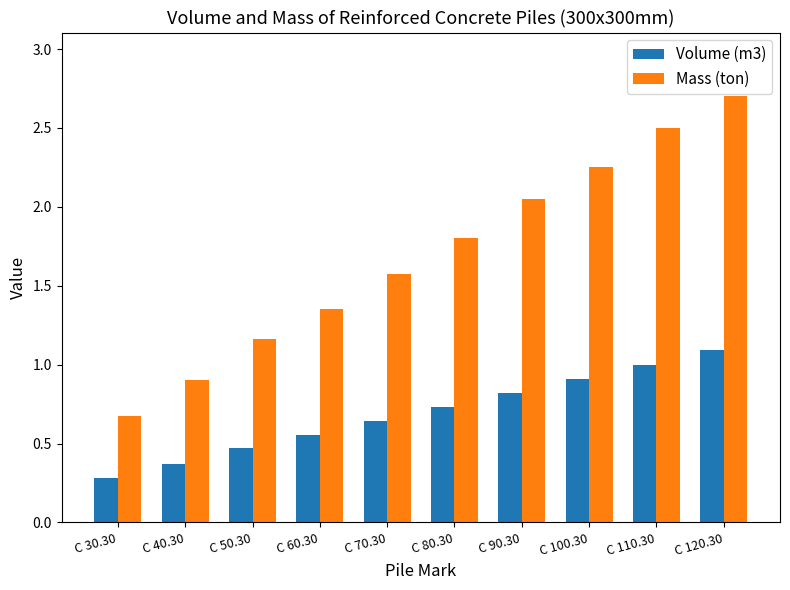

What is the minimum value shown in the chart?

0.3